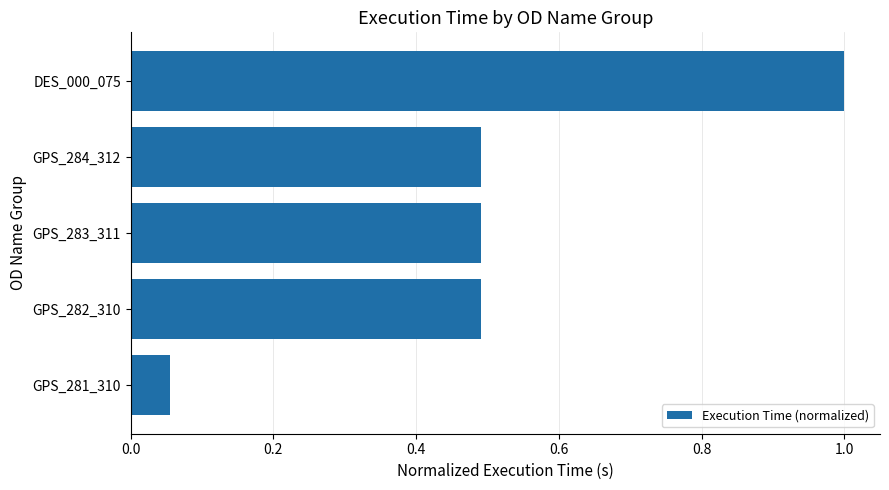

What is the approximate value at GPS_283_311?

0.5